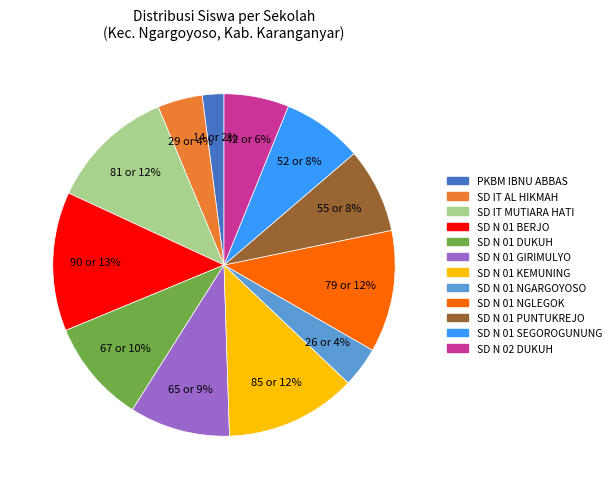

Is the sum of SD N 01 GIRIMULYO and SD N 01 PUNTUKREJO greater than half?

No